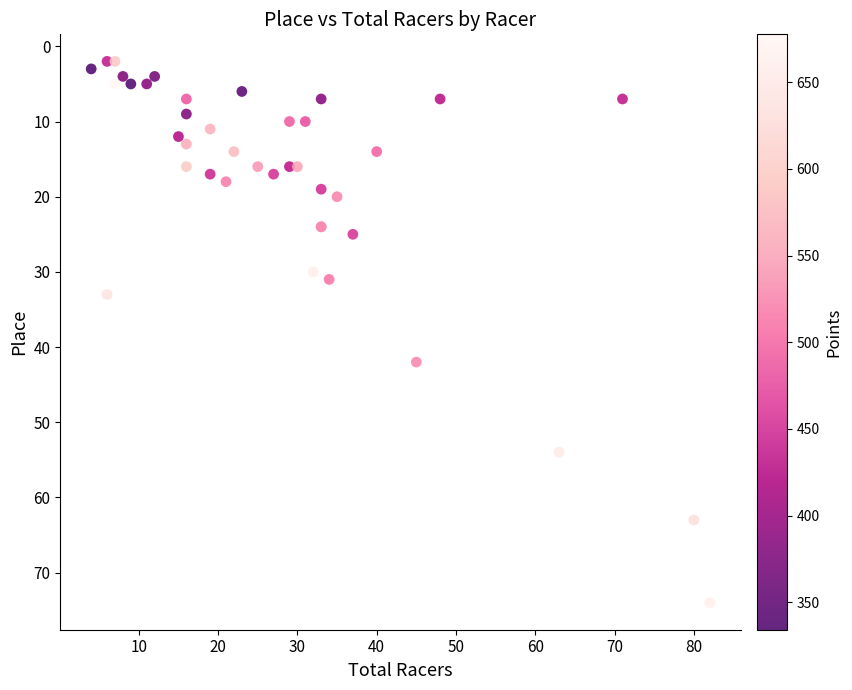

What Y value in the scatter plot is closest to 38?

42